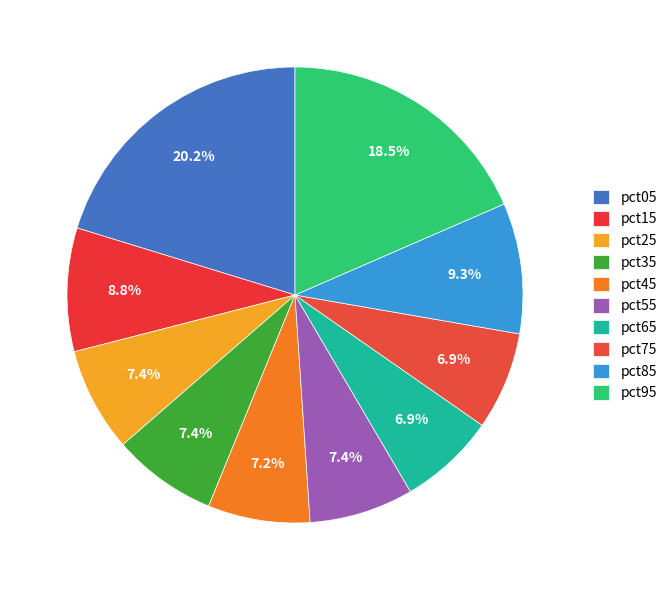

Count the number of slices in the pie.

10